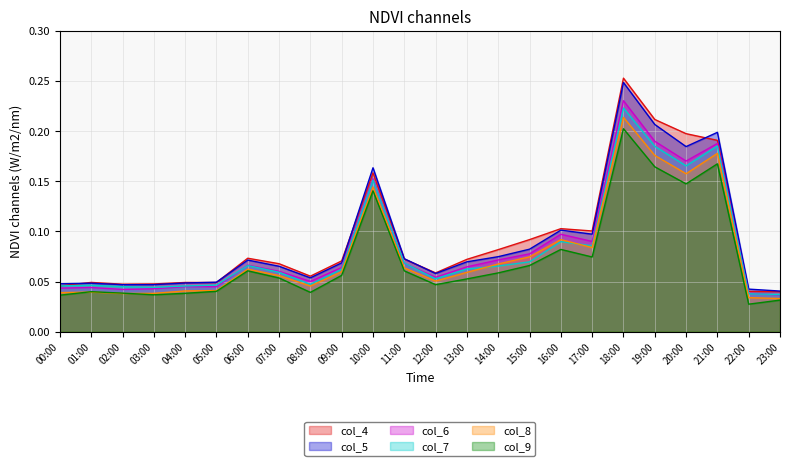

What is the label of the 7th point from the right?

17:00